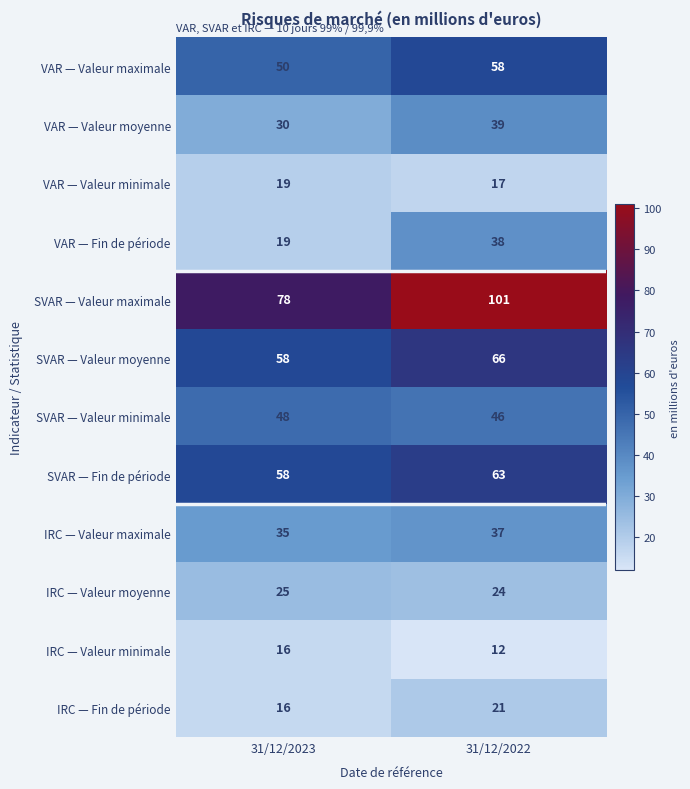

How many categories are shown in the chart?

2